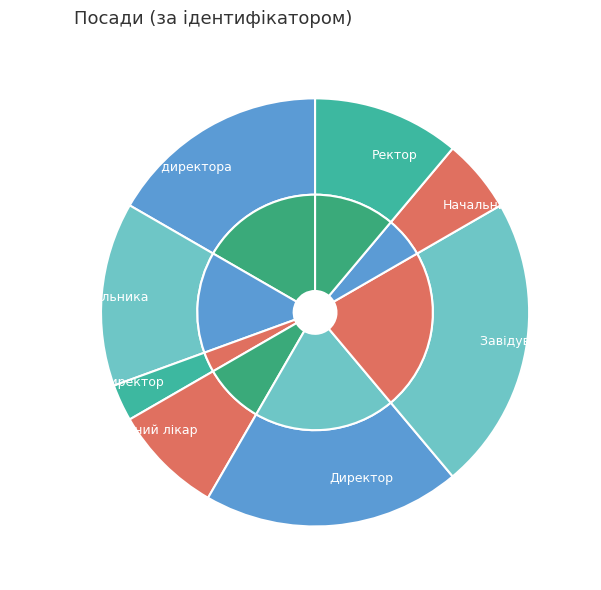

Rank the categories by value from lowest to highest.

Генеральний директор, Начальник, Головний лікар, Ректор, В.о. начальника, В.о. директора, Директор, Завідувач філією